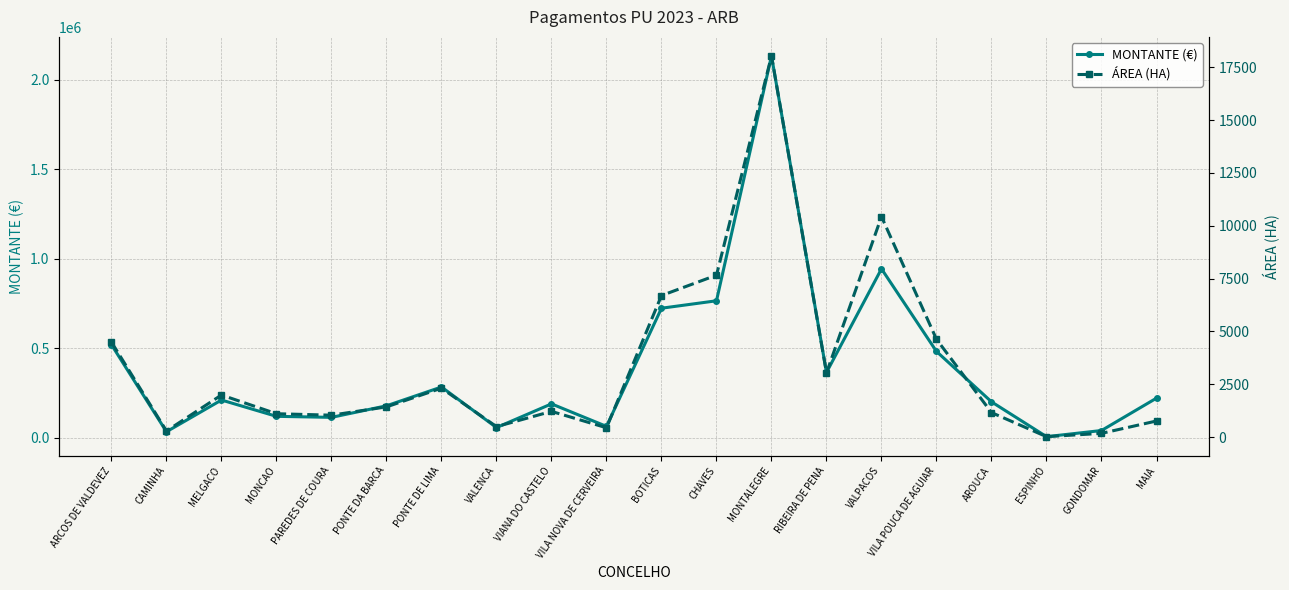

How many lines are shown in the chart?

2